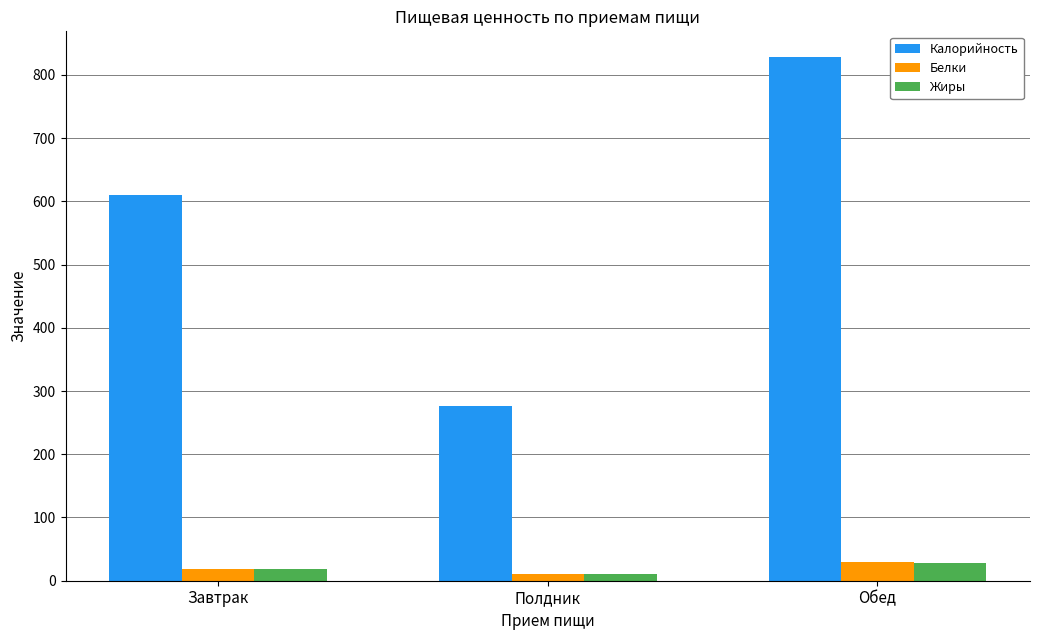

Read the Калорийность value at Обед.

827.4